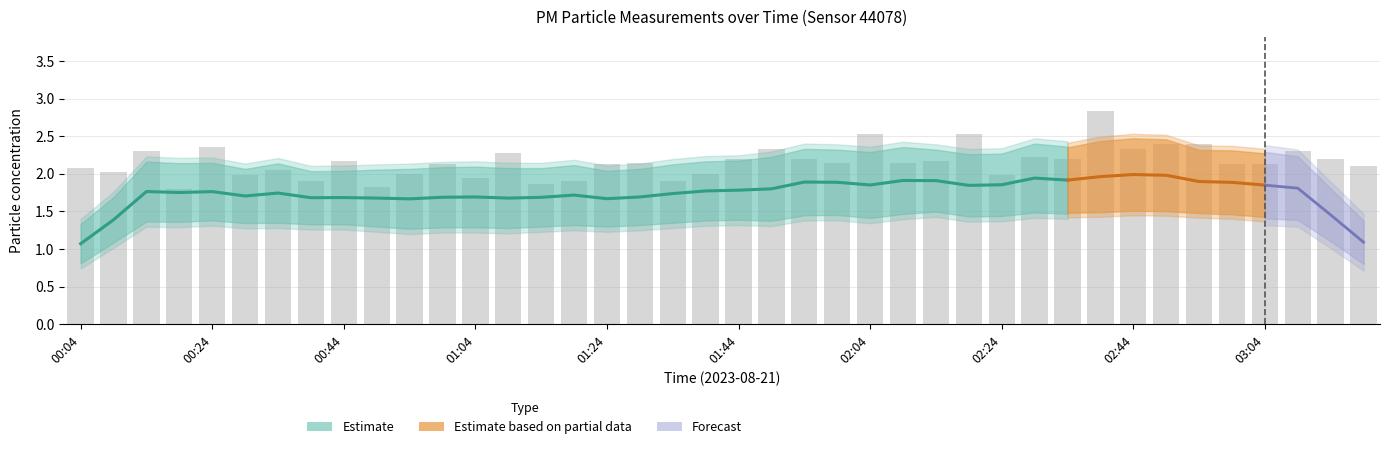

Does the chart contain any negative values?

No